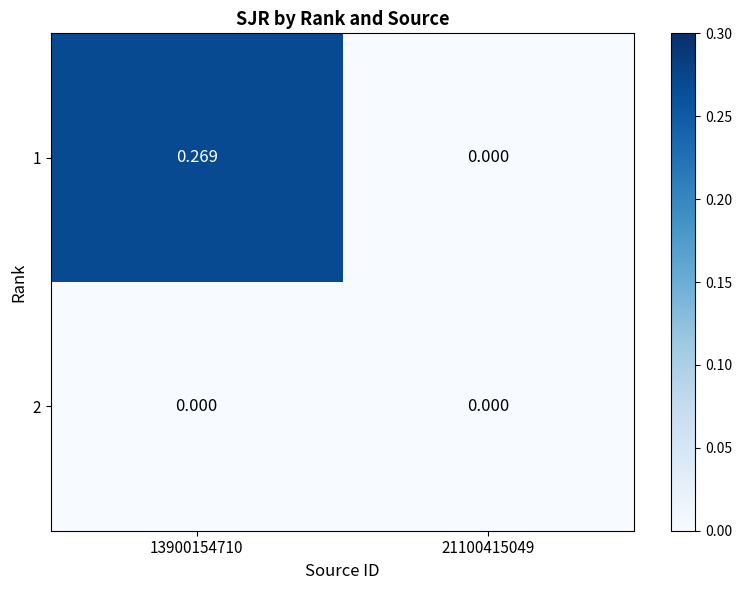

At which category does the chart reach its peak across all series?

13900154710